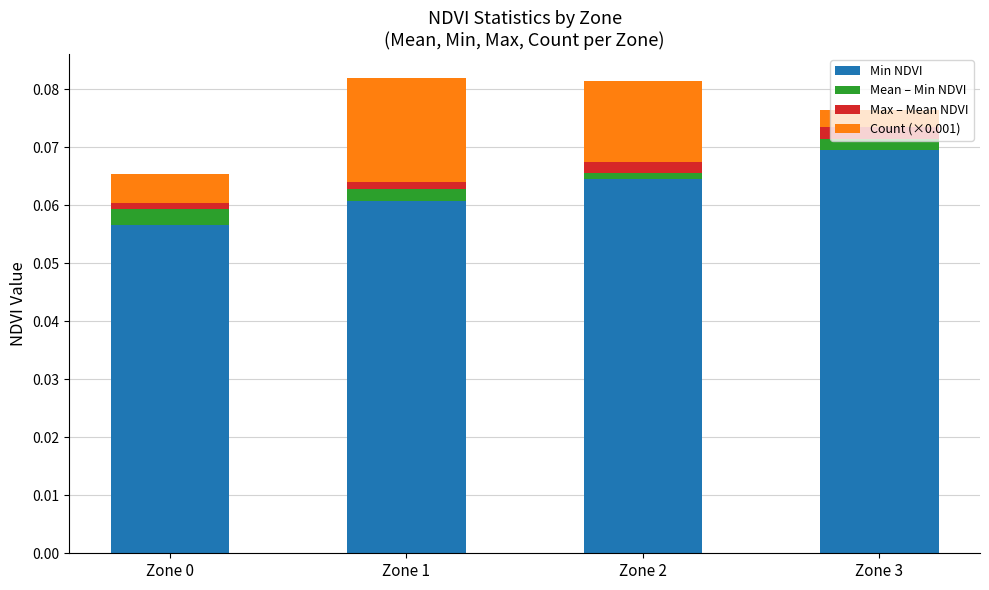

Is it true that Min NDVI equals 0.0 at Zone 2?

False